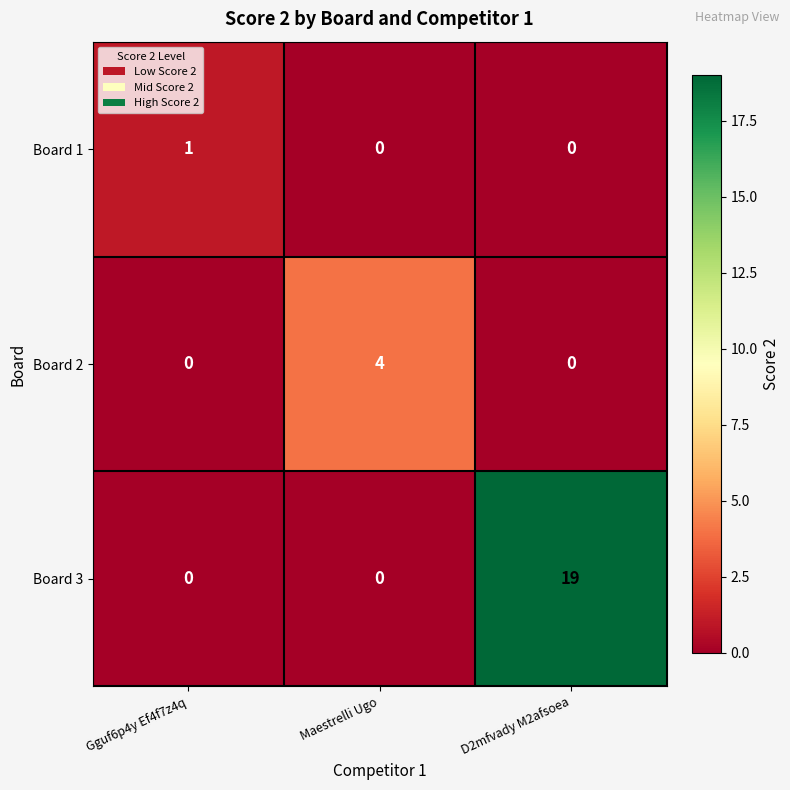

At which category is the sum across all series the highest?

D2mfvady M2afsoea